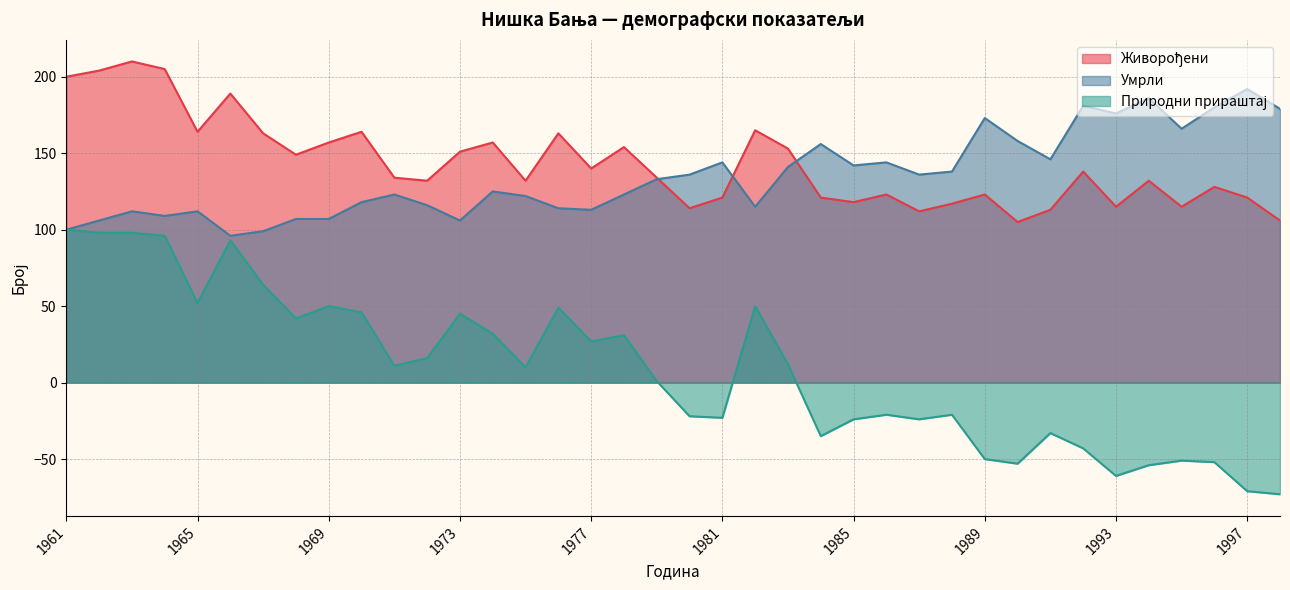

Rank the series by their maximum value, from lowest to highest.

Природни прираштај, Умрли, Живорођени